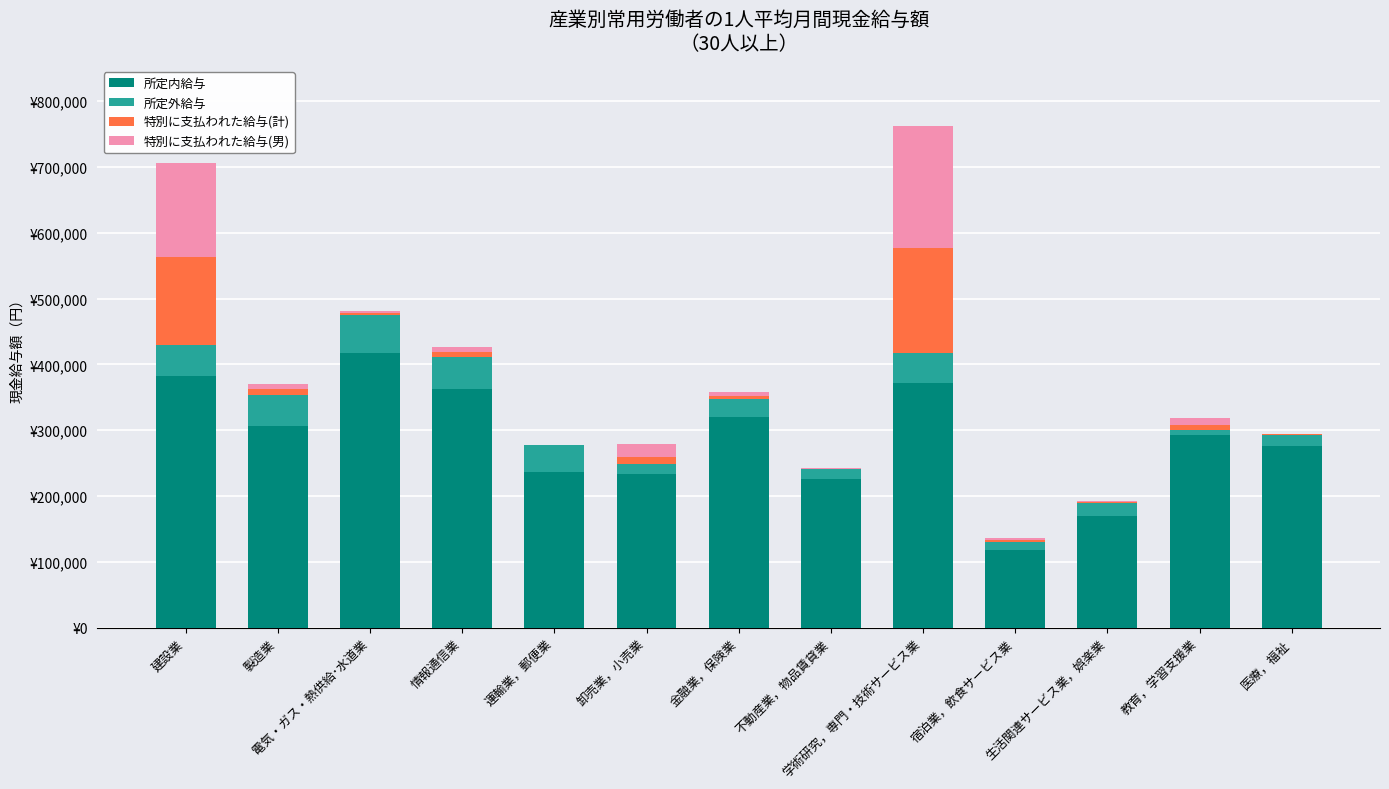

Where is 所定内給与 nearest to the value 267808?

医療，福祉